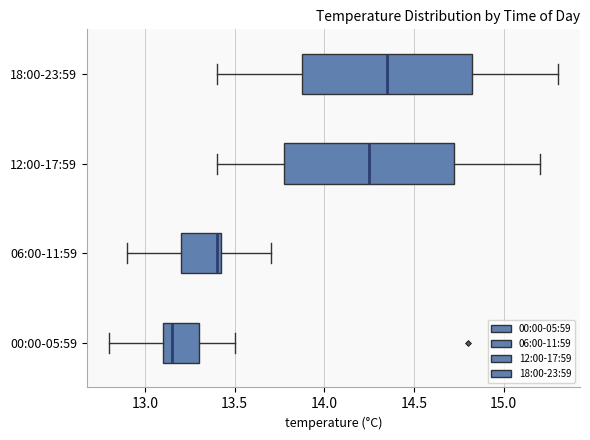

Reading bottom to top, transcribe this box plot: for each box, give where its median line is, the range the box spans, and where its two whiskers end, as read against the x-axis. The values are not printed on the chart, so give them approximately, as read against the axis.

00:00-05:59: median 13.15, box 13.10 to 13.30, whiskers 12.80 to 13.50
06:00-11:59: median 13.40, box 13.20 to 13.45, whiskers 12.90 to 13.70
12:00-17:59: median 14.25, box 13.80 to 14.75, whiskers 13.40 to 15.20
18:00-23:59: median 14.35, box 13.90 to 14.85, whiskers 13.40 to 15.30